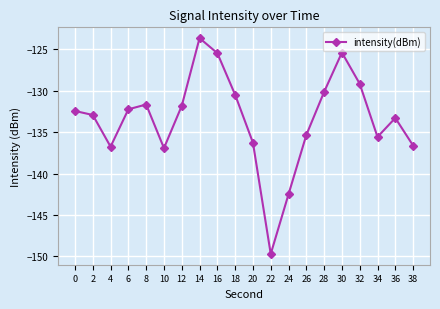

Count the number of data series in this chart.

1